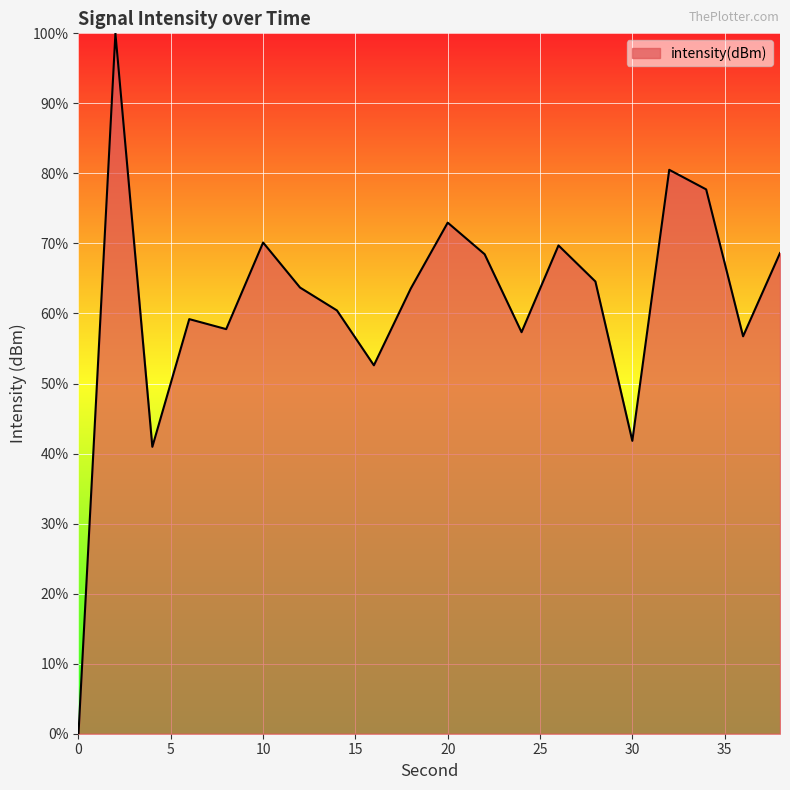

Does the chart have visible grid lines?

Yes